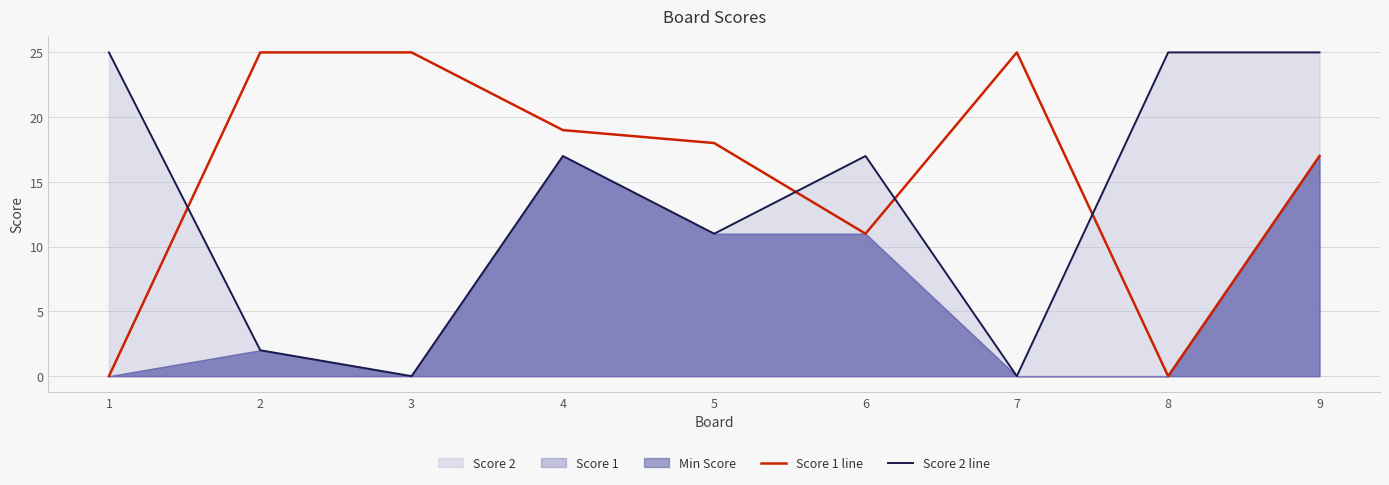

Which series changed the most between 2 and 6?

Score 2 line